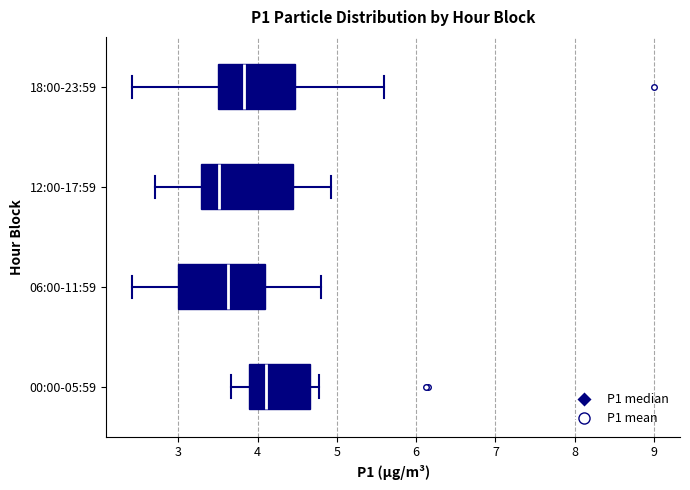

Which box has the furthest to the left median line?

12:00-17:59